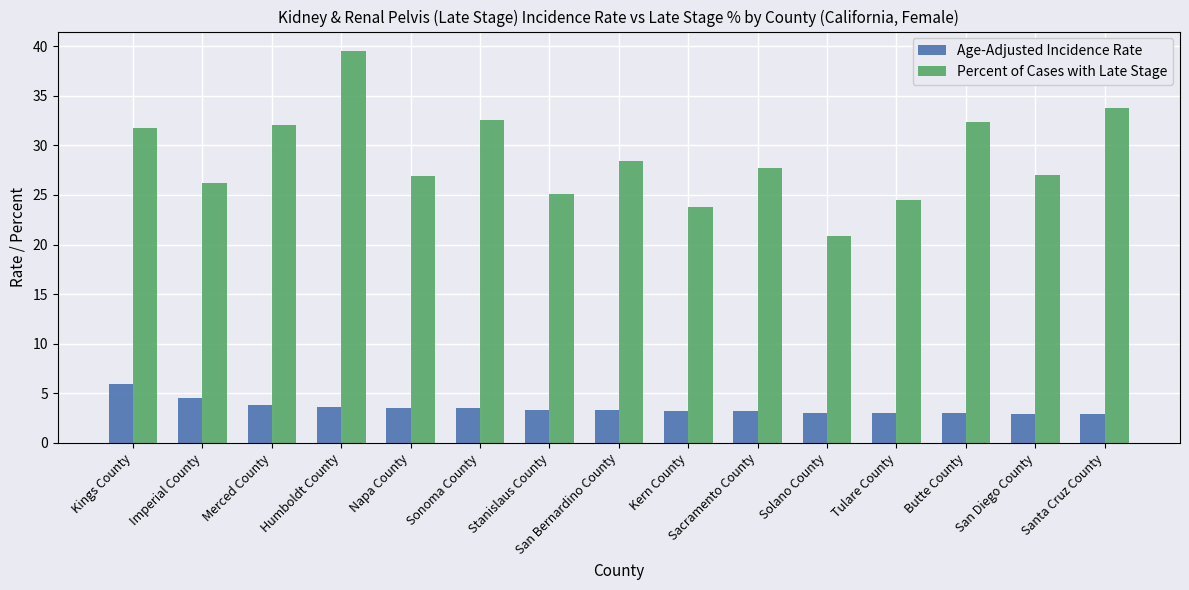

How many series are shown in this chart?

2